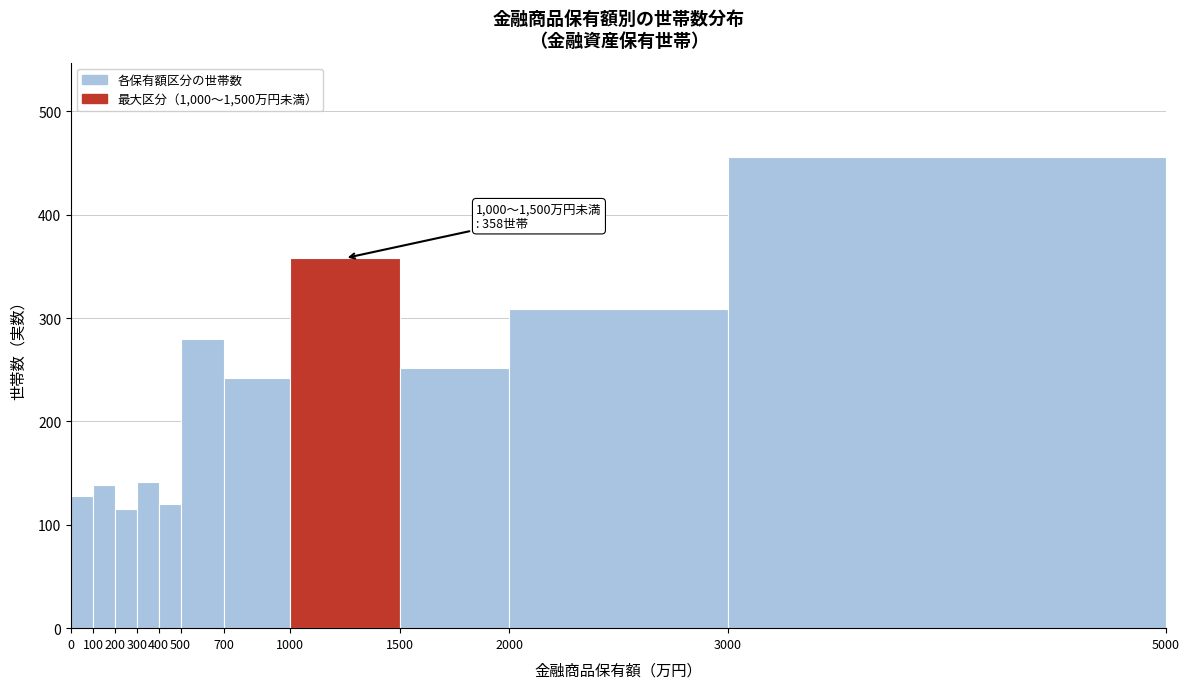

Over which range of the x-axis is the bar tallest?

3000 to 5000